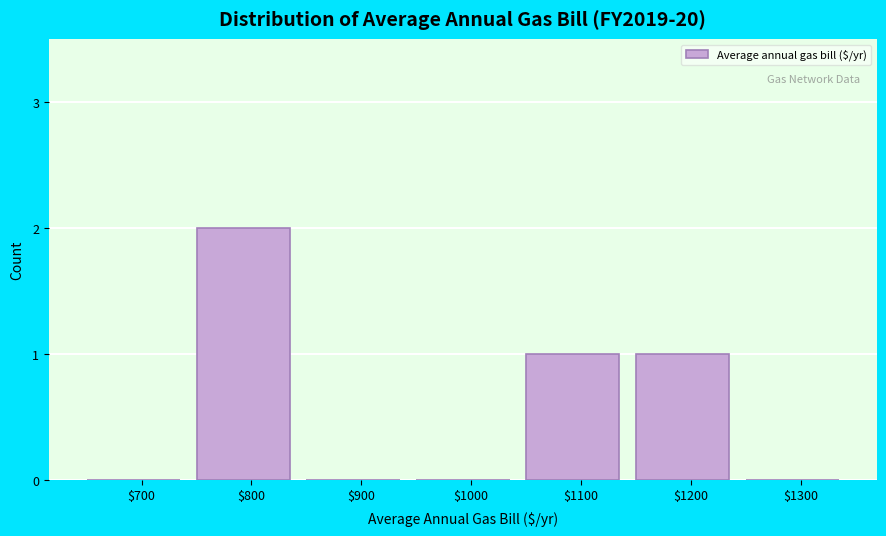

Is it true that the value at $800 is 2?

True